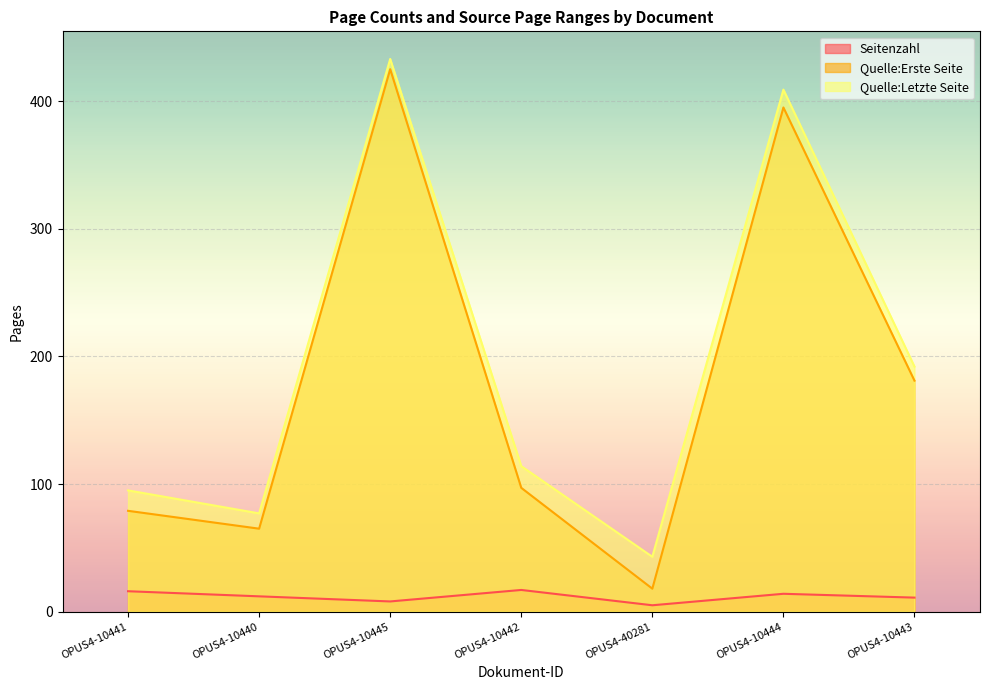

Rank the categories by Quelle:Letzte Seite value from highest to lowest.

OPUS4-10445, OPUS4-10444, OPUS4-10443, OPUS4-10442, OPUS4-10441, OPUS4-10440, OPUS4-40281